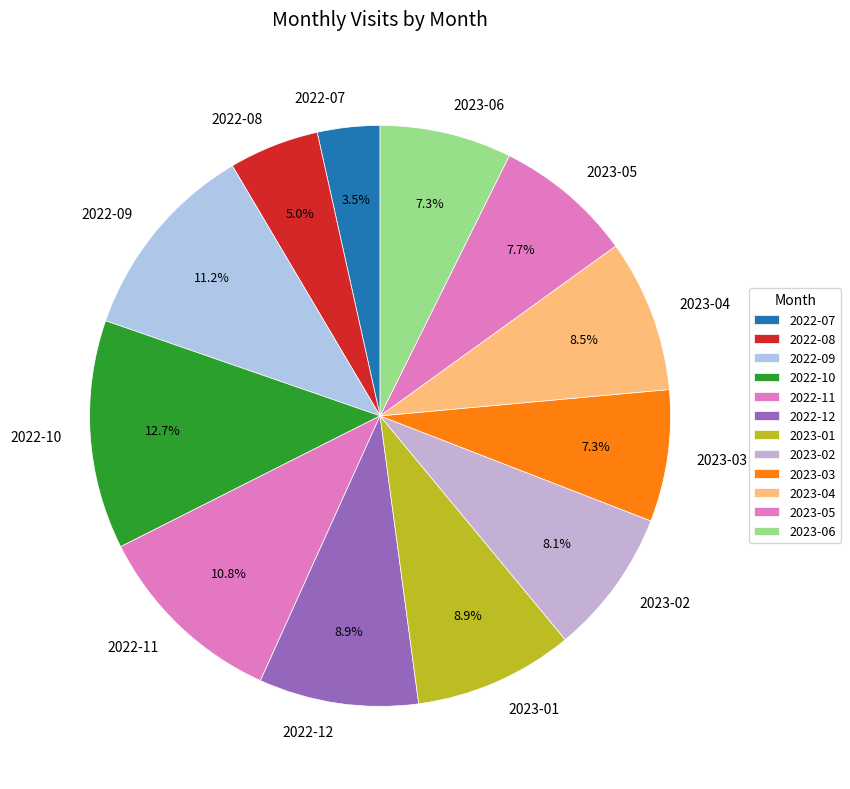

What is the ratio of the value at 2023-03 to the value at 2022-09?

0.7